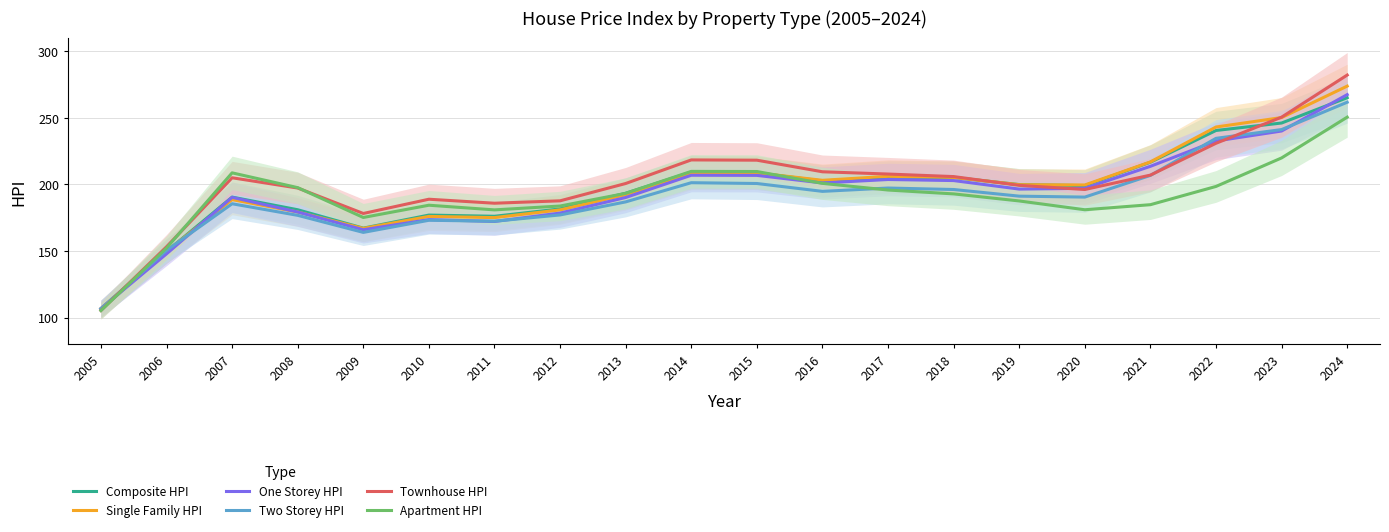

What value does the Two Storey HPI series have at 2014?

201.3